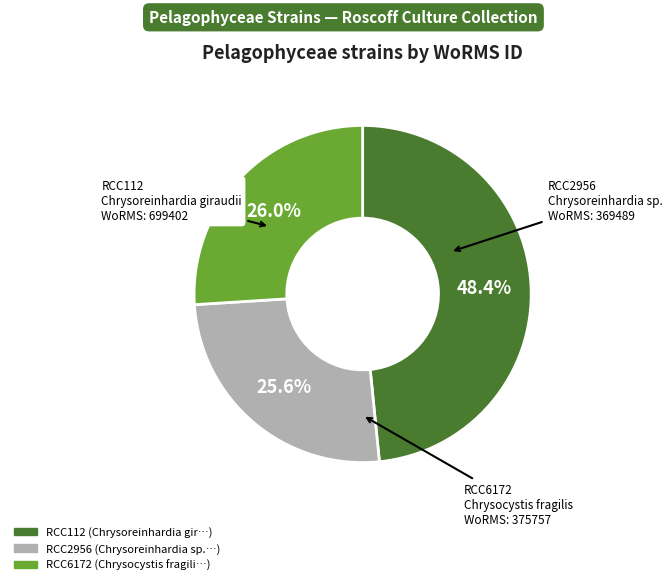

Count the number of slices in the pie.

3